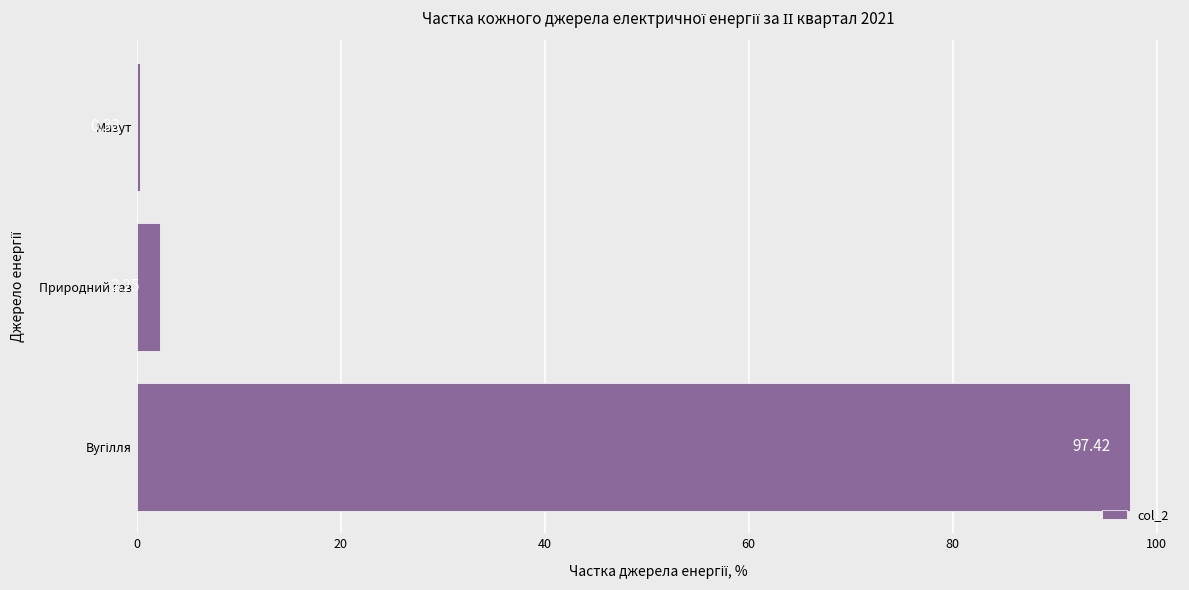

Where is the data nearest to the value 48?

Природний газ